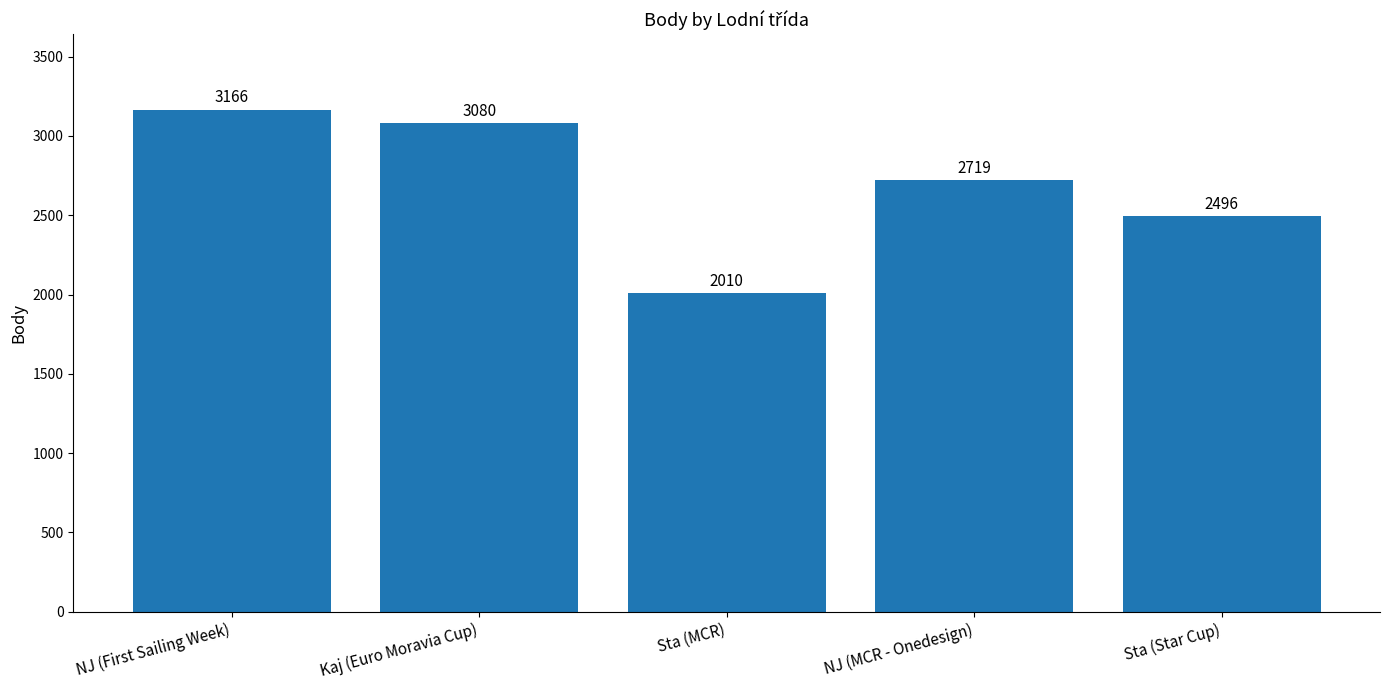

Reading right to left, list all the values displayed in this chart.

Sta (Star Cup)=2496	NJ (MCR - Onedesign)=2719	Sta (MCR)=2010	Kaj (Euro Moravia Cup)=3080	NJ (First Sailing Week)=3166